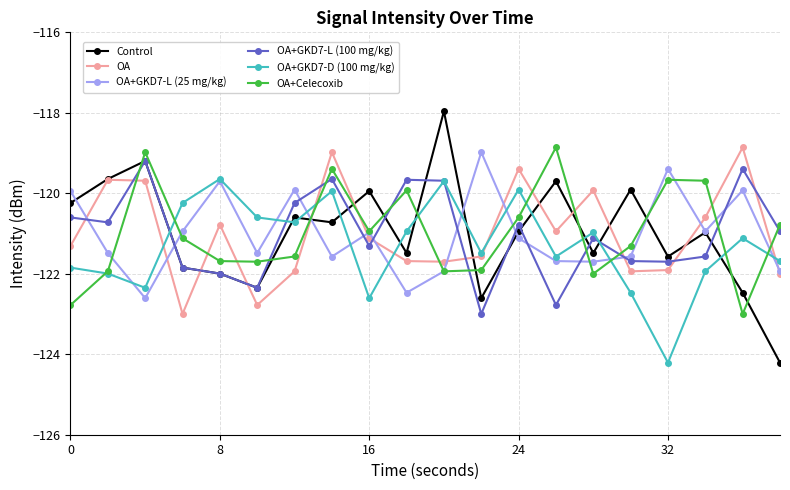

True or false: OA and OA+GKD7-L (100 mg/kg) intersect in this chart.

True